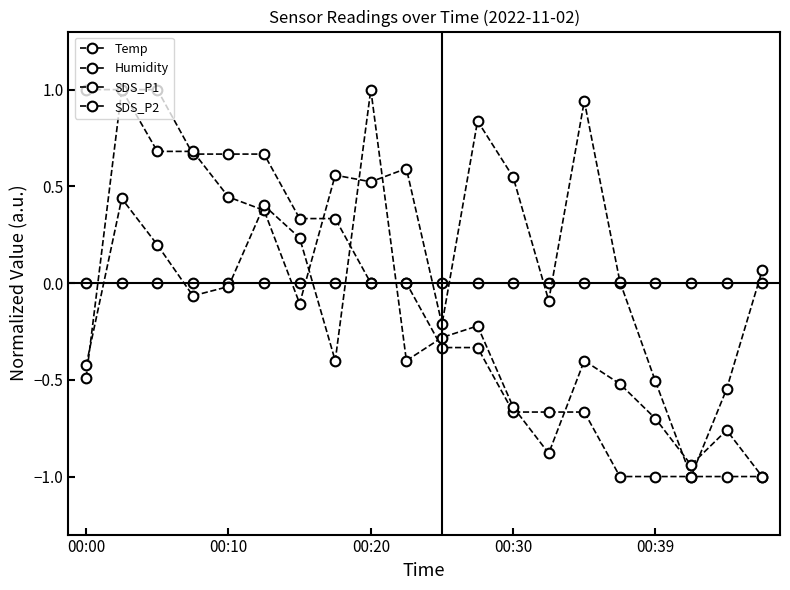

Does the chart have visible grid lines?

No